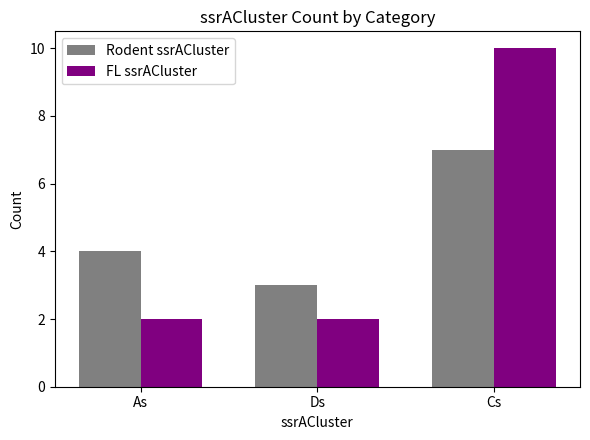

What is the total value across all series at Cs?

17